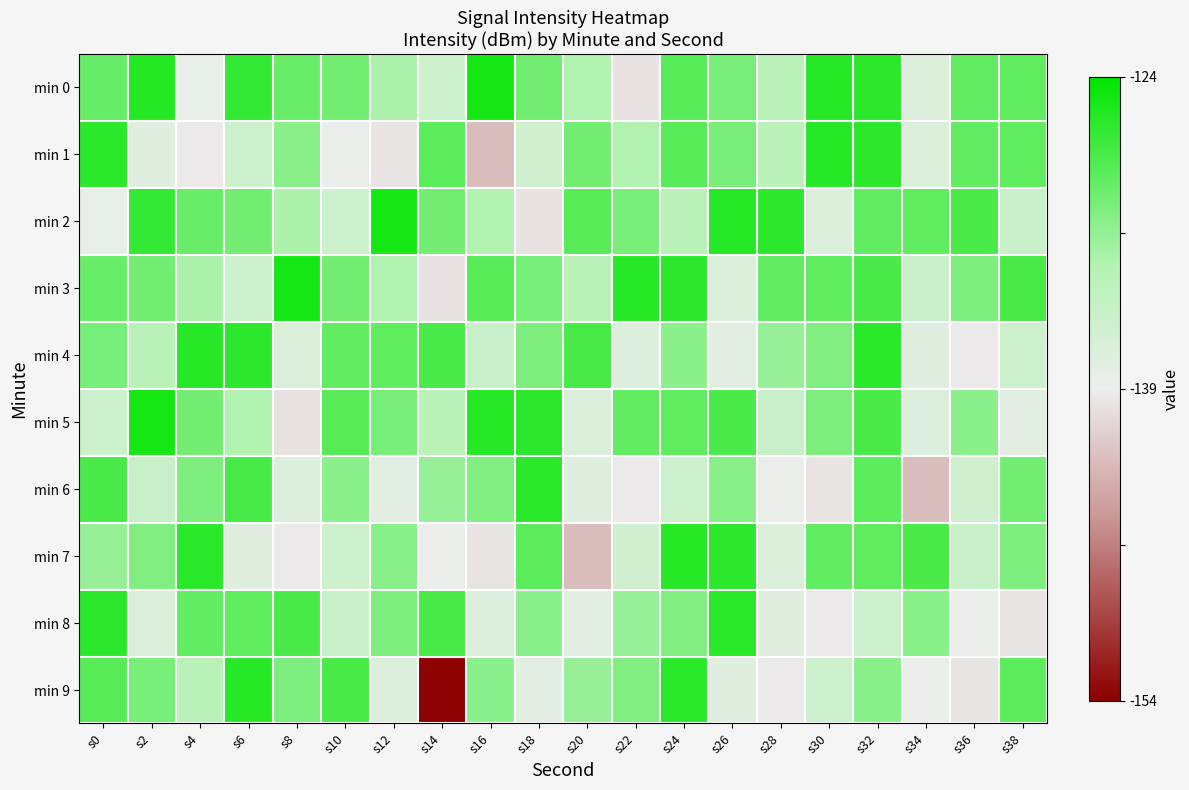

Which series has the largest range (max minus min)?

min 9